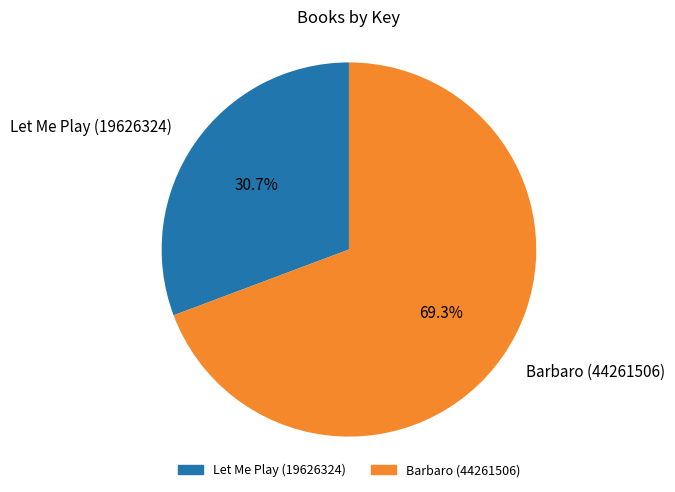

How many slices are in this pie chart?

2